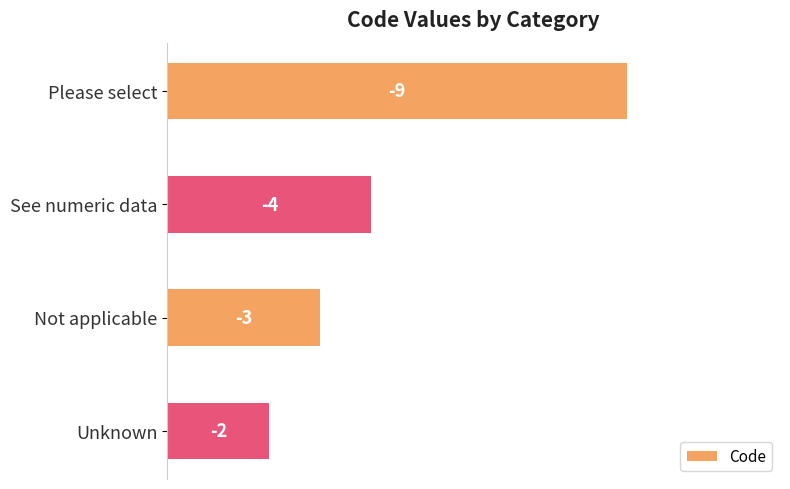

Are the bars horizontal?

Yes